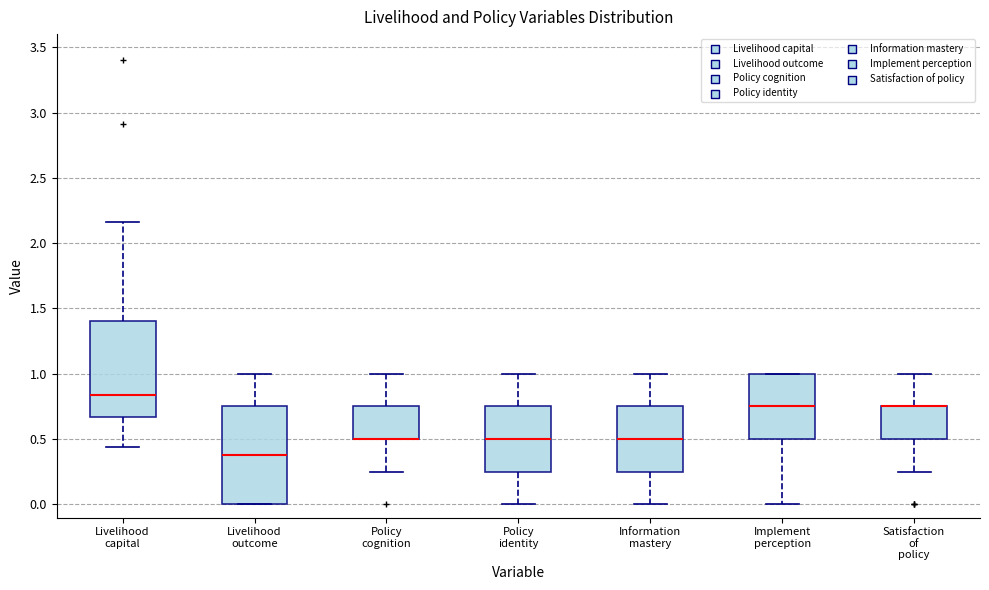

Reading left to right, transcribe this box plot: for each box, give where its median line is, the range the box spans, and where its two whiskers end, as read against the y-axis. The values are not printed on the chart, so give them approximately, as read against the axis.

Livelihood capital: median 0.85, box 0.65 to 1.40, whiskers 0.45 to 2.15
Livelihood outcome: median 0.40, box 0.00 to 0.75, whiskers 0.00 to 1.00
Policy cognition: median 0.50 (drawn on the box's lower edge), box 0.50 to 0.75, whiskers 0.25 to 1.00
Policy identity: median 0.50, box 0.25 to 0.75, whiskers 0.00 to 1.00
Information mastery: median 0.50, box 0.25 to 0.75, whiskers 0.00 to 1.00
Implement perception: median 0.75, box 0.50 to 1.00, whiskers 0.00 to 1.00
Satisfaction of policy: median 0.75 (drawn on the box's upper edge), box 0.50 to 0.75, whiskers 0.25 to 1.00